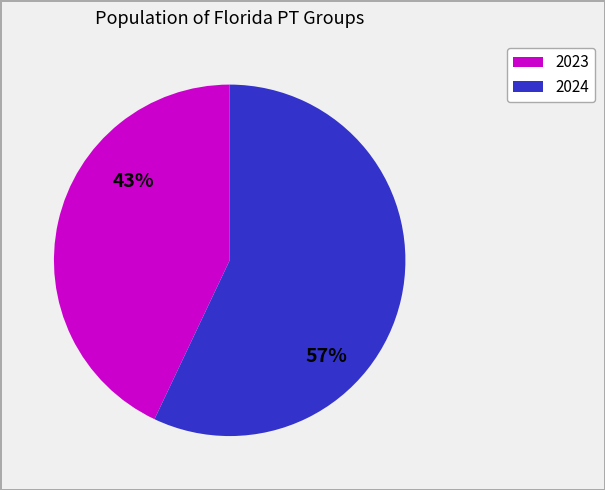

Is there any slice that represents more than half of the pie?

Yes